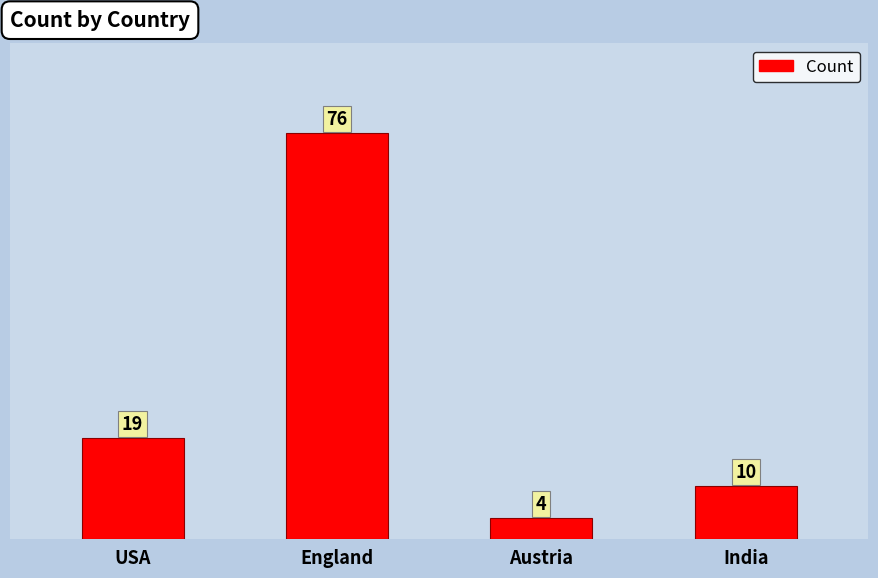

Which has a higher value, USA or England?

England